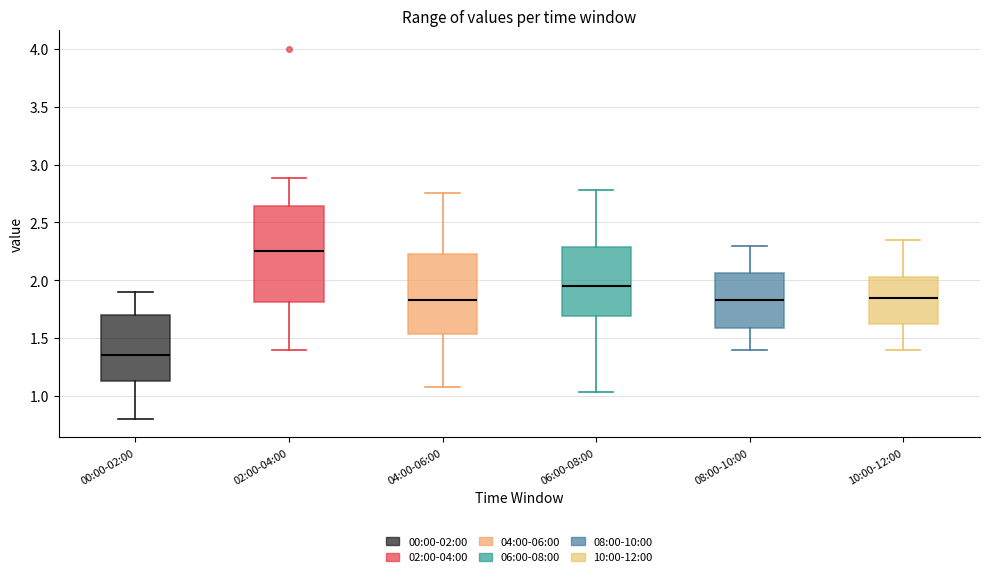

Comparing the boxes themselves (not the whiskers), which one is the tallest?

02:00-04:00